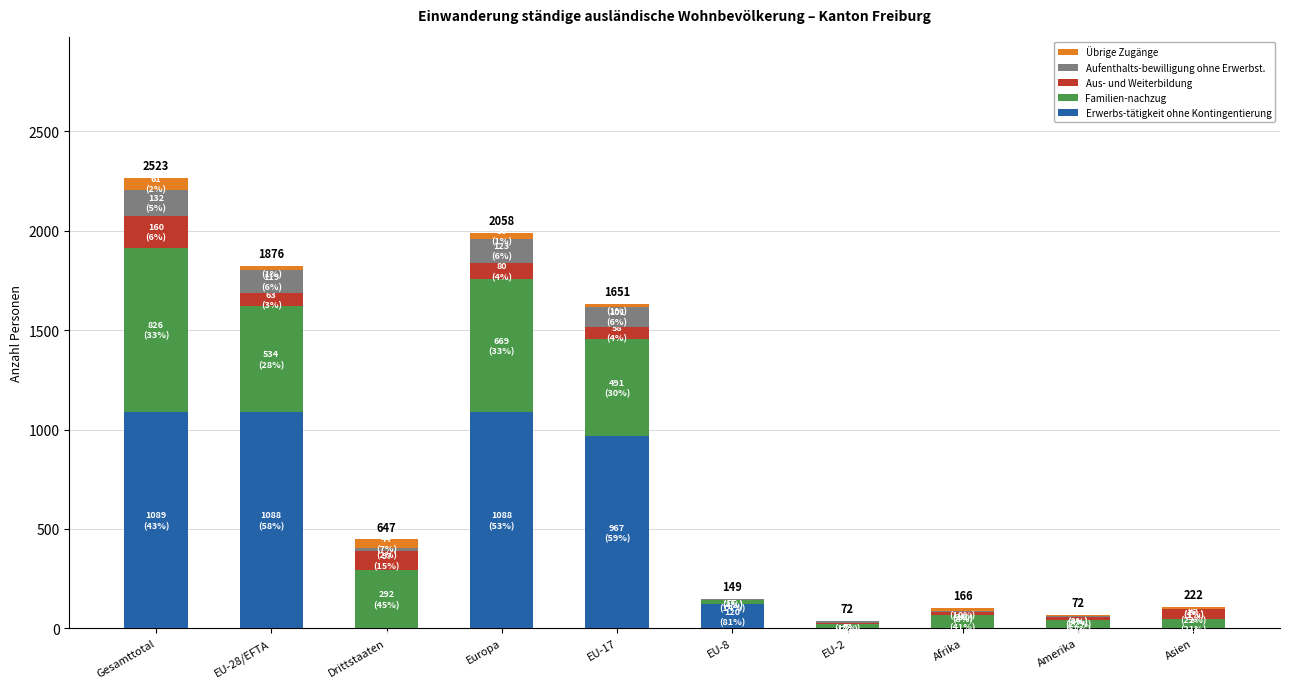

What is the sum of all Erwerbs-tätigkeit ohne Kontingentierung values?

4355